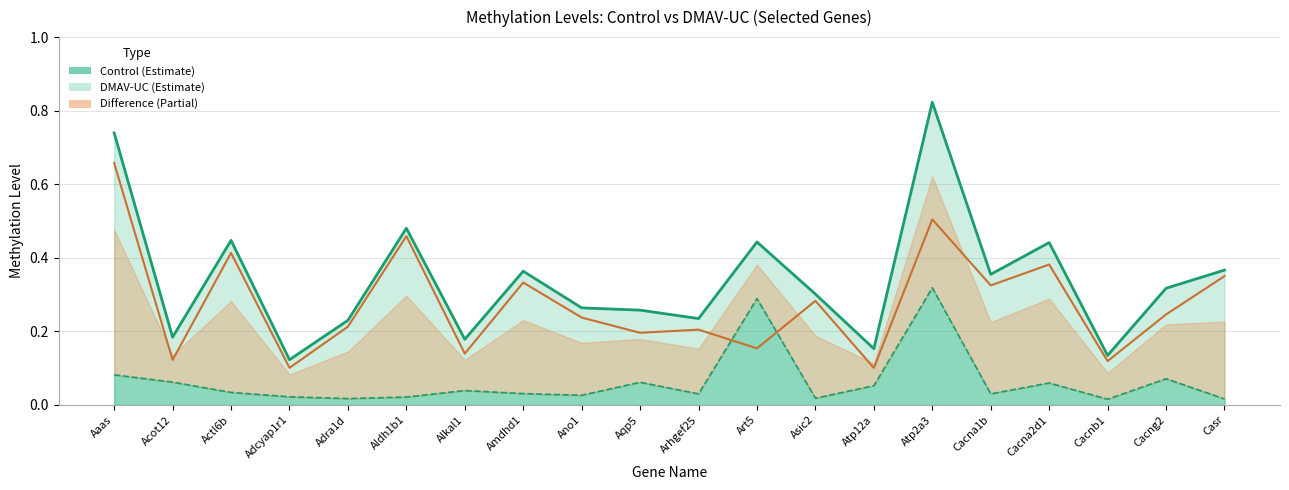

What is the difference between the highest and lowest values at Asic2?

0.3